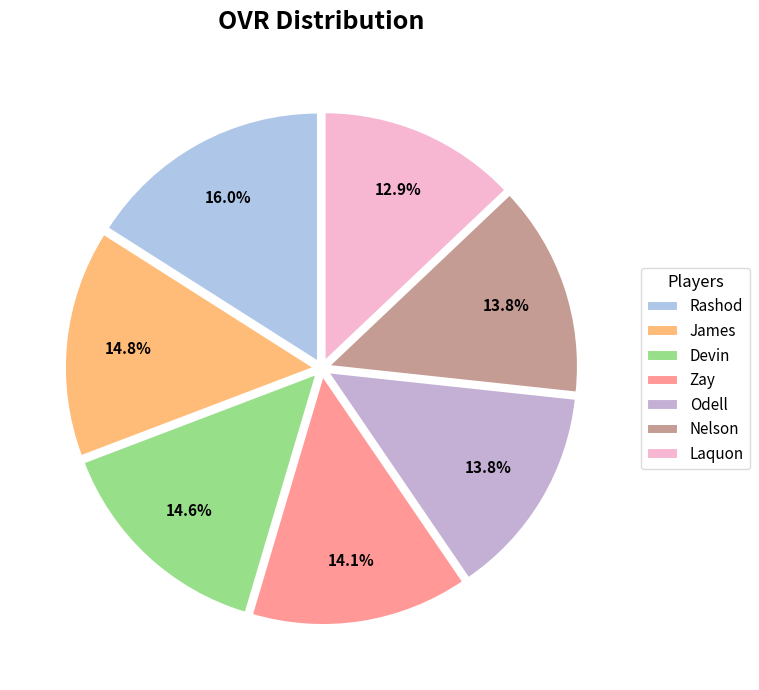

To the nearest percent, what is the difference between the Devin and Rashod slice percentages?

1%